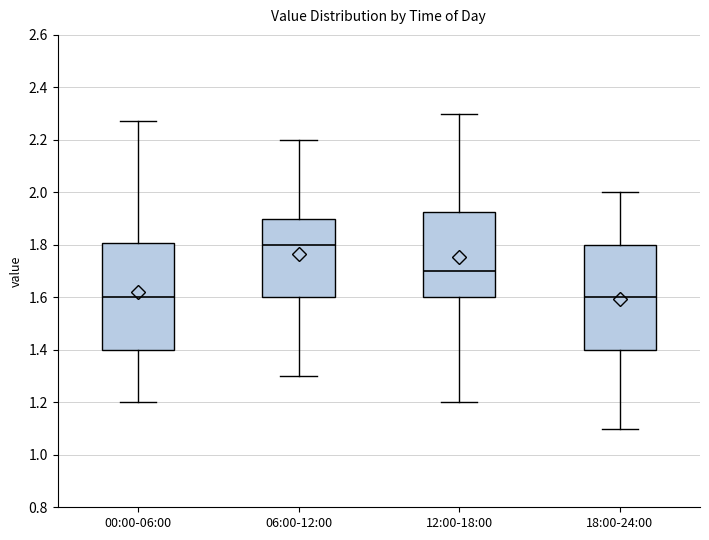

Which box's median line is the highest?

06:00-12:00